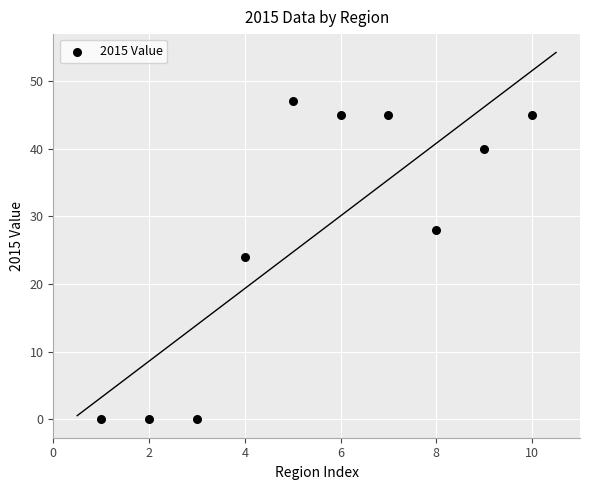

What is the average X value?

6